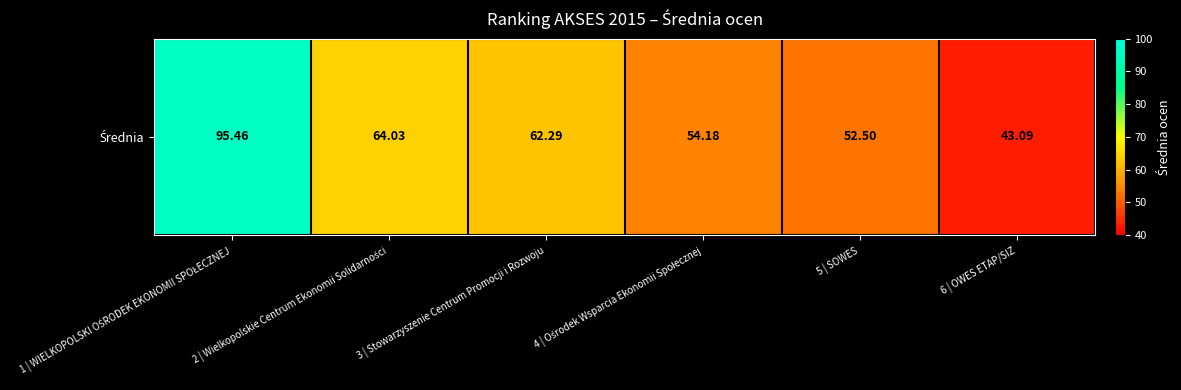

Count the number of values greater than 62.

3